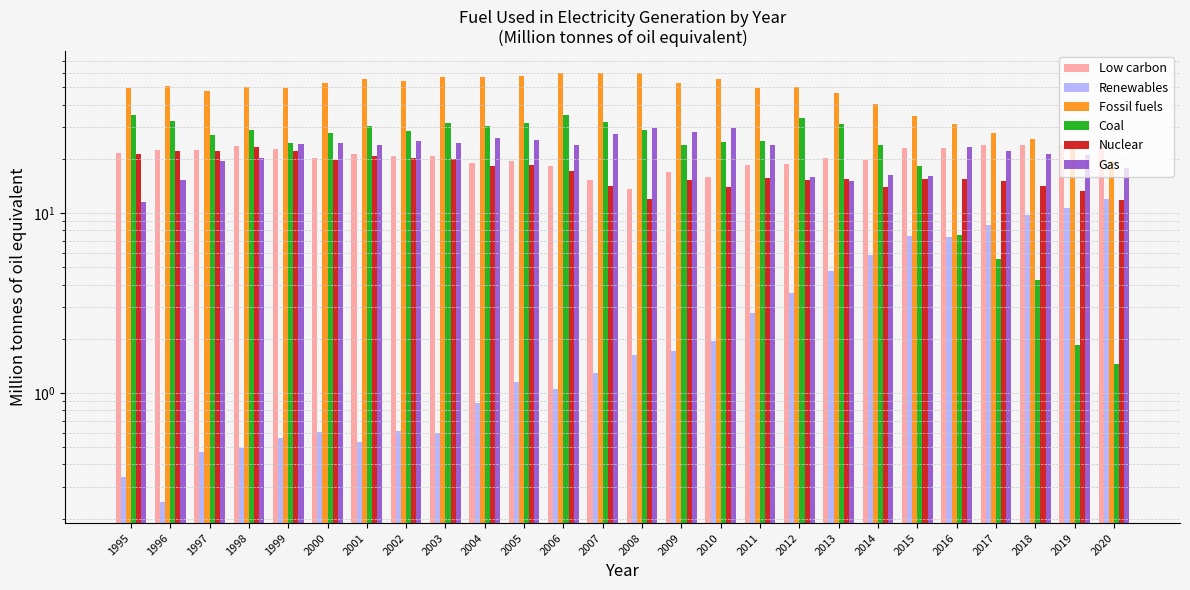

What is the lowest value of the Fossil fuels series?

19.4